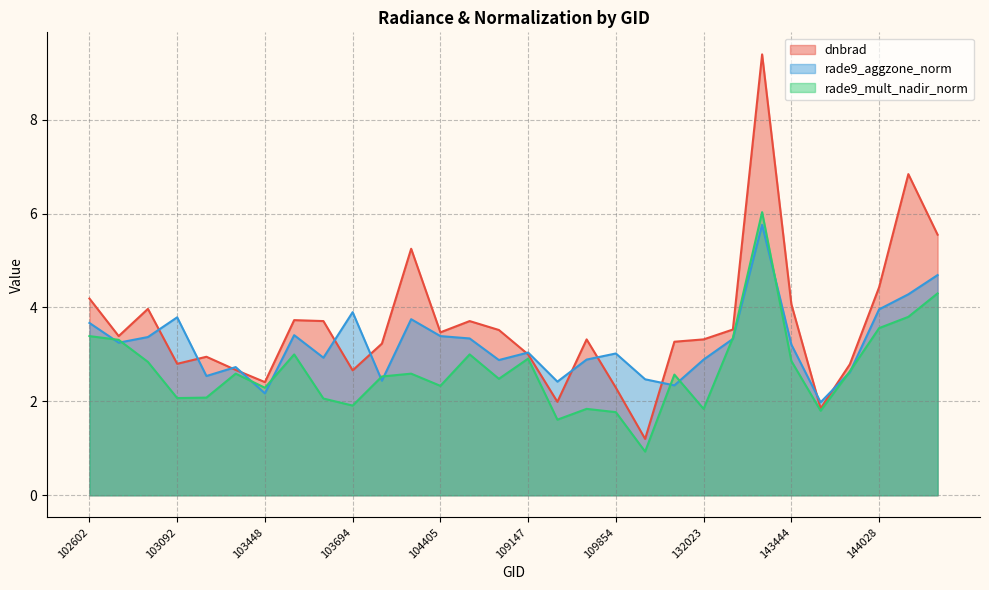

What are all the series names shown in the legend?

dnbrad, rade9_aggzone_norm, rade9_mult_nadir_norm